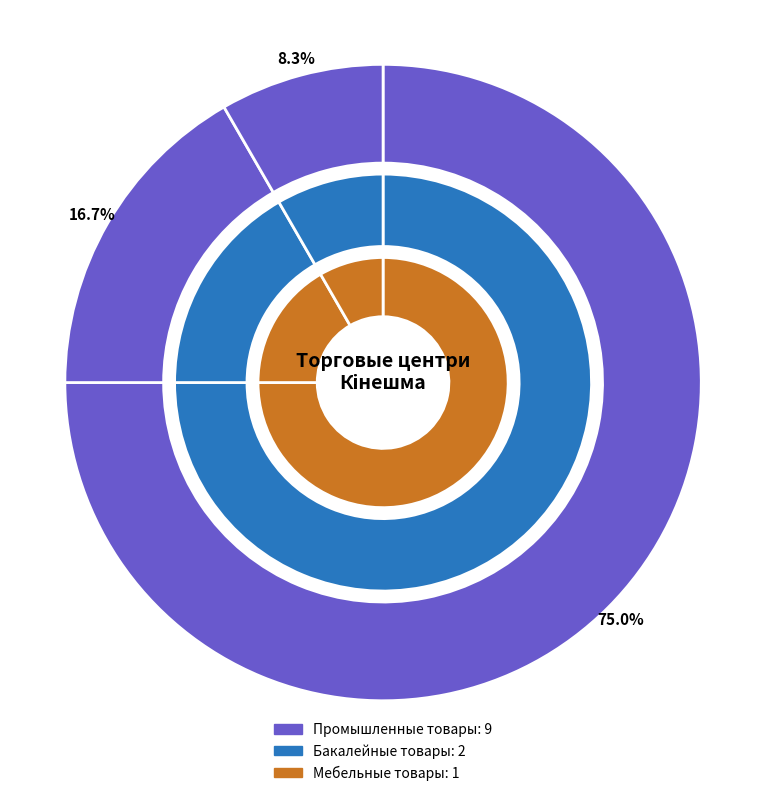

To the nearest percent, what is the combined percentage of Мебельные товары and Промышленные товары?

83%